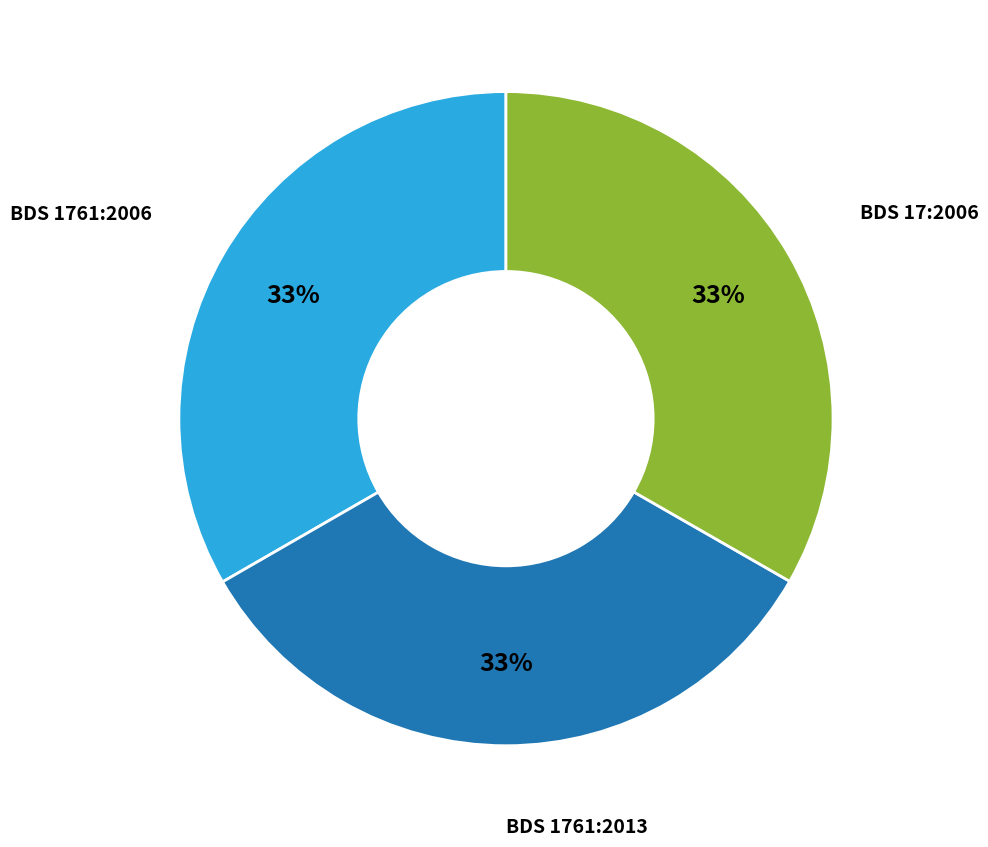

Does BDS 1761:2006 account for over 50% of the chart?

No